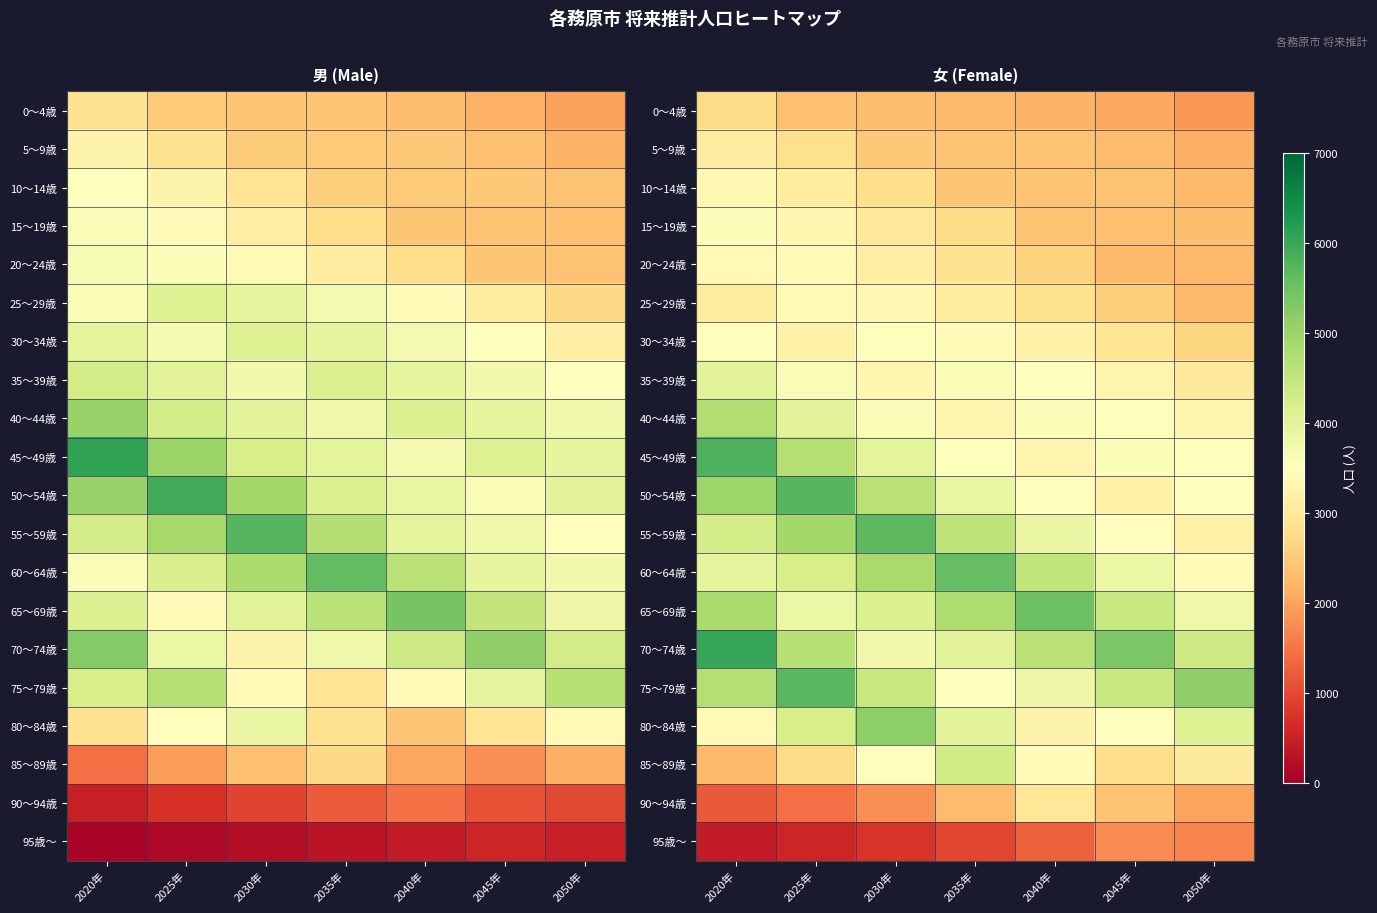

Rank the series by their maximum value, from lowest to highest.

95歳～, 0～4歳, 90～94歳, 5～9歳, 10～14歳, 25～29歳, 20～24歳, 30～34歳, 15～19歳, 35～39歳, 85～89歳, 40～44歳, 80～84歳, 65～69歳, 60～64歳, 55～59歳, 75～79歳, 50～54歳, 45～49歳, 70～74歳